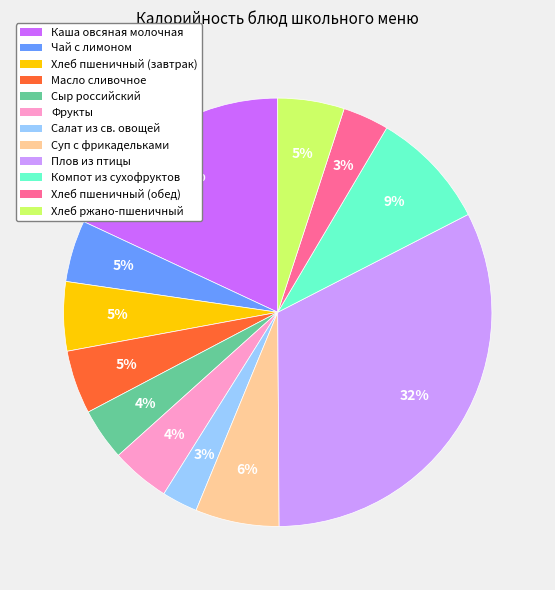

Is it true that Хлеб пшеничный (обед) is 15% of the pie?

False